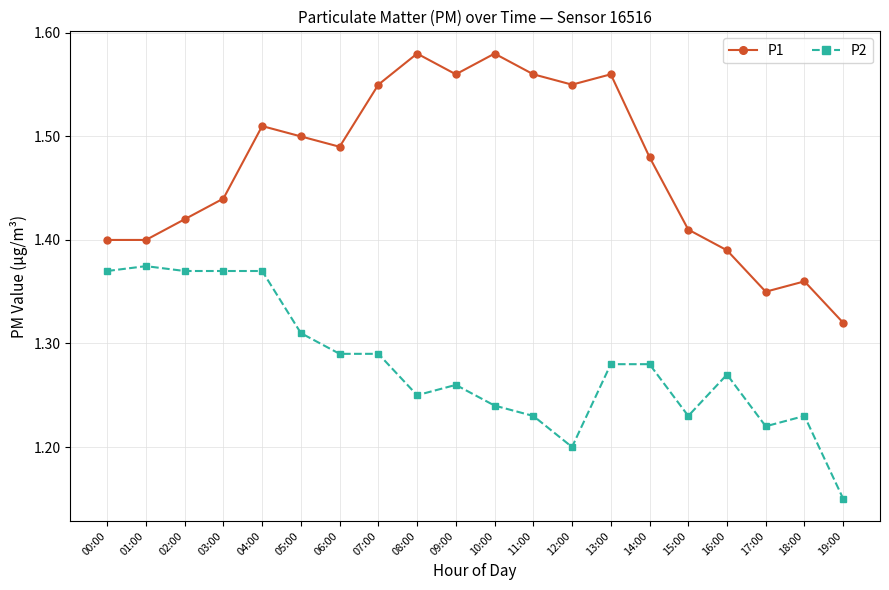

What is the label of the 2nd point from the right?

18:00